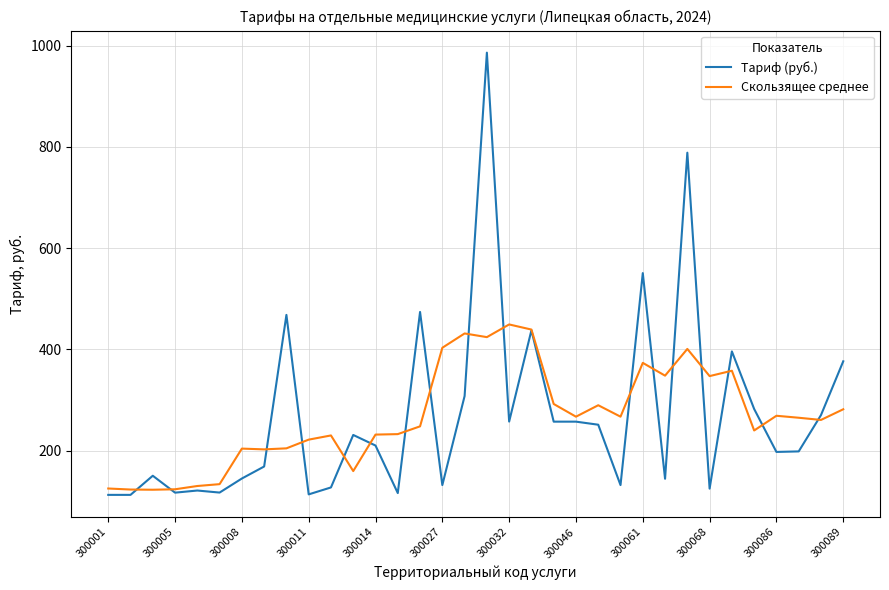

True or false: Скользящее среднее and Тариф (руб.) intersect in this chart.

True